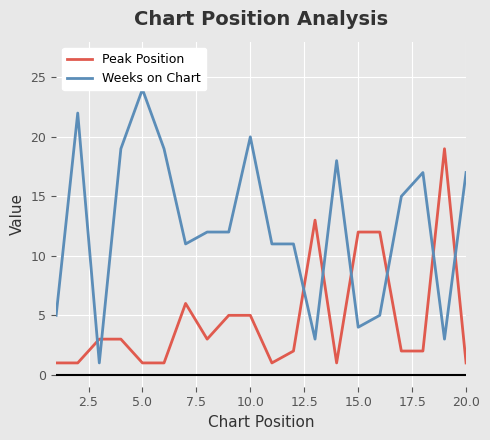

How many lines are shown in the chart?

2